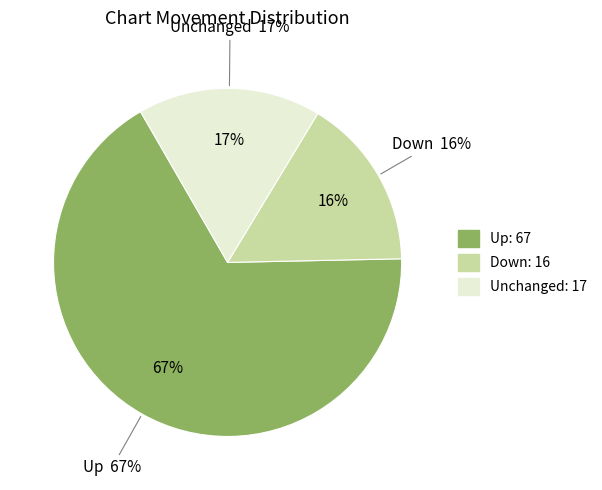

Does any single category account for the majority?

Yes